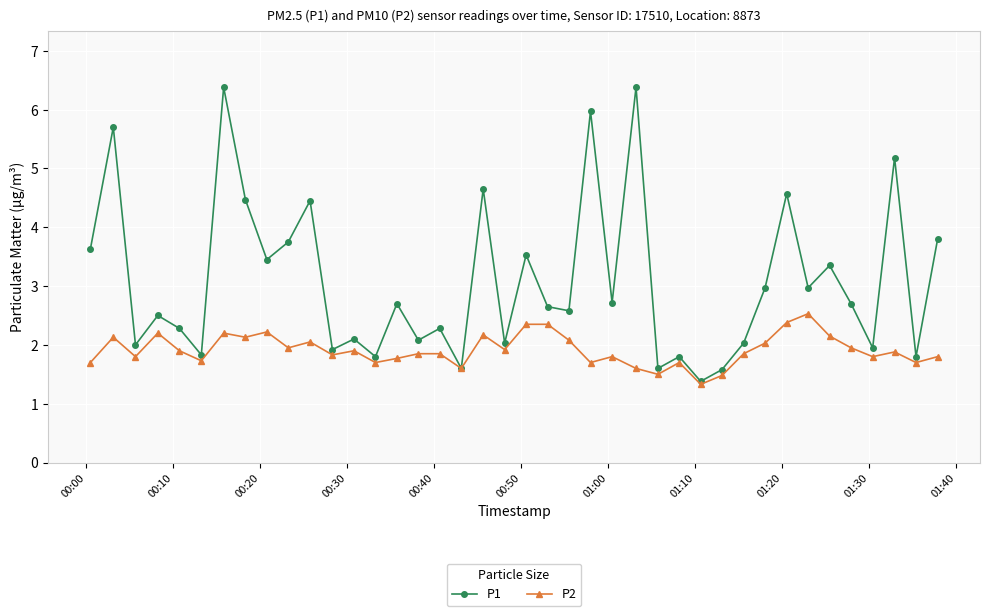

What is the value of the P2 point at the 22nd from the left?

2.4